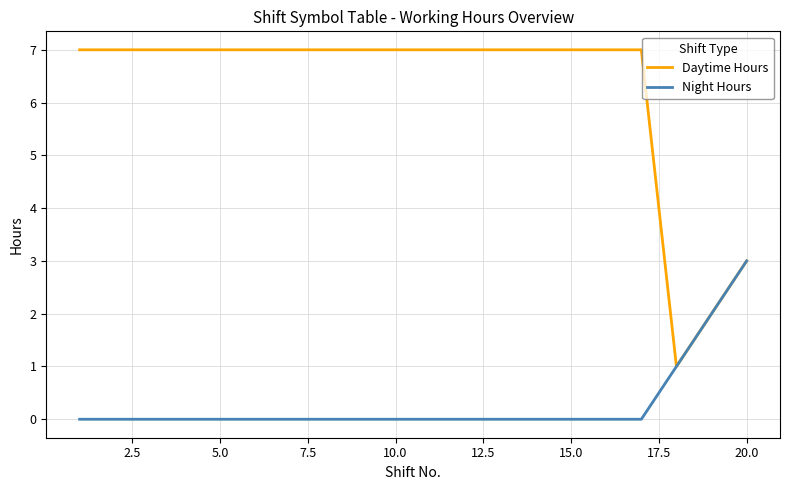

Which series has the widest spread of values?

Daytime Hours